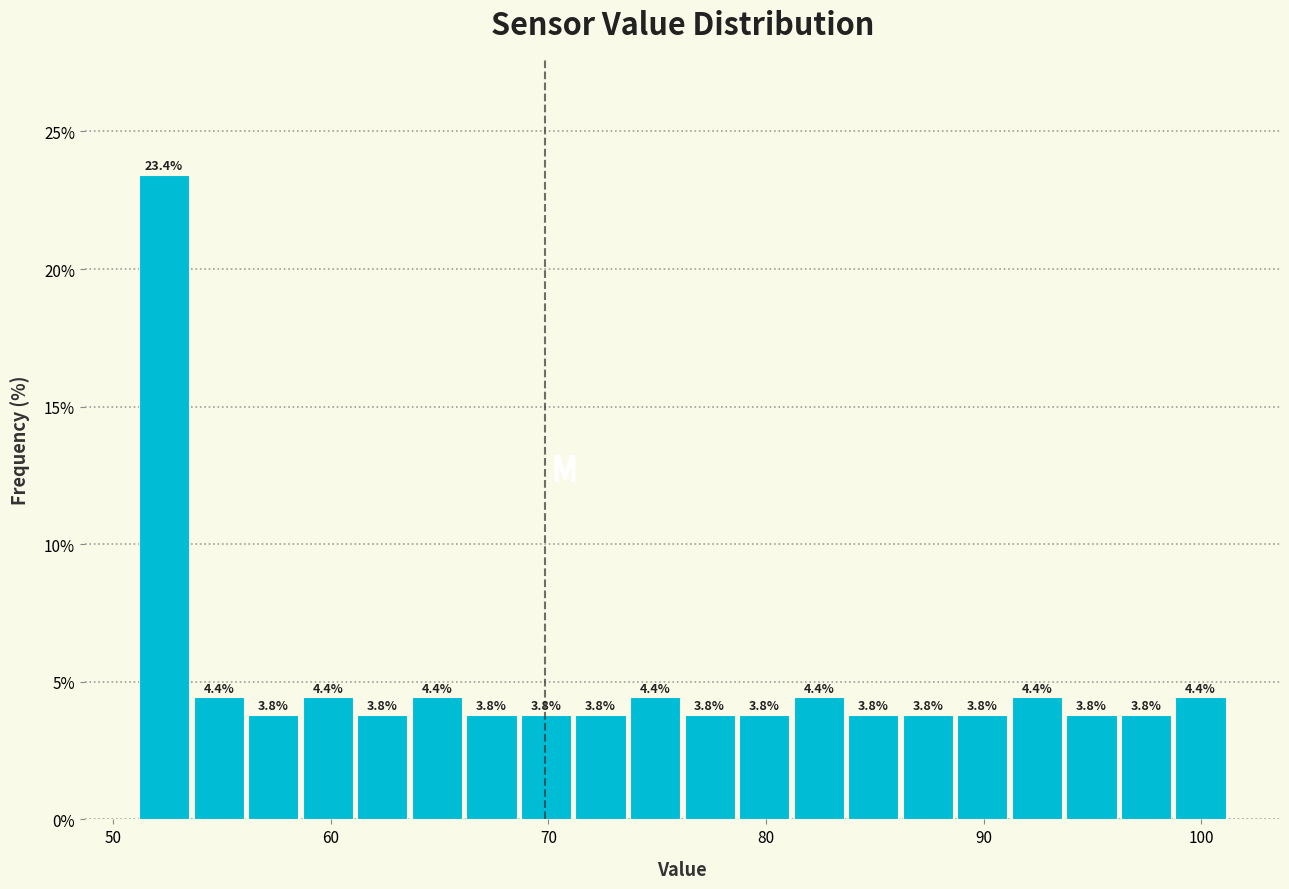

Read against the x-axis, roughly where is the centre of the tallest bar?

52